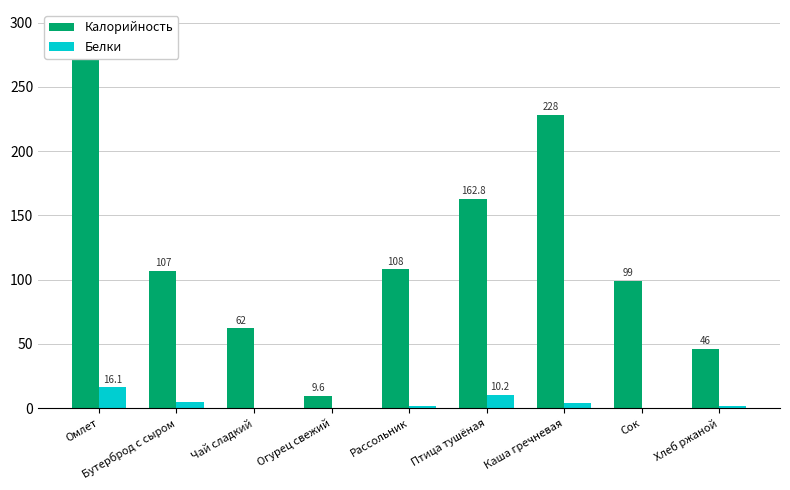

At how many categories does at least one series exceed 197?

2